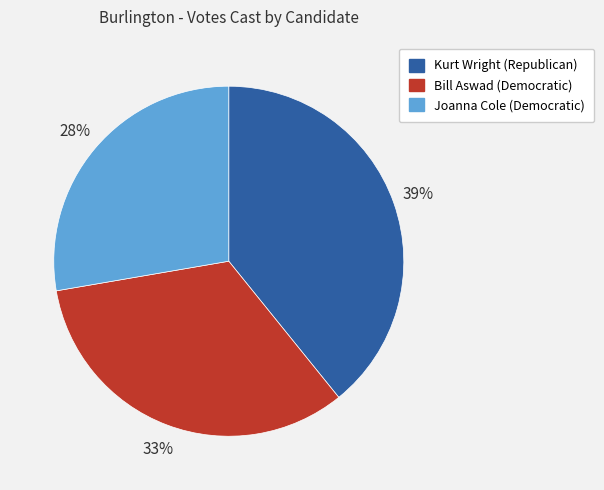

Is it true that Kurt Wright (Republican) is 39% of the pie?

True